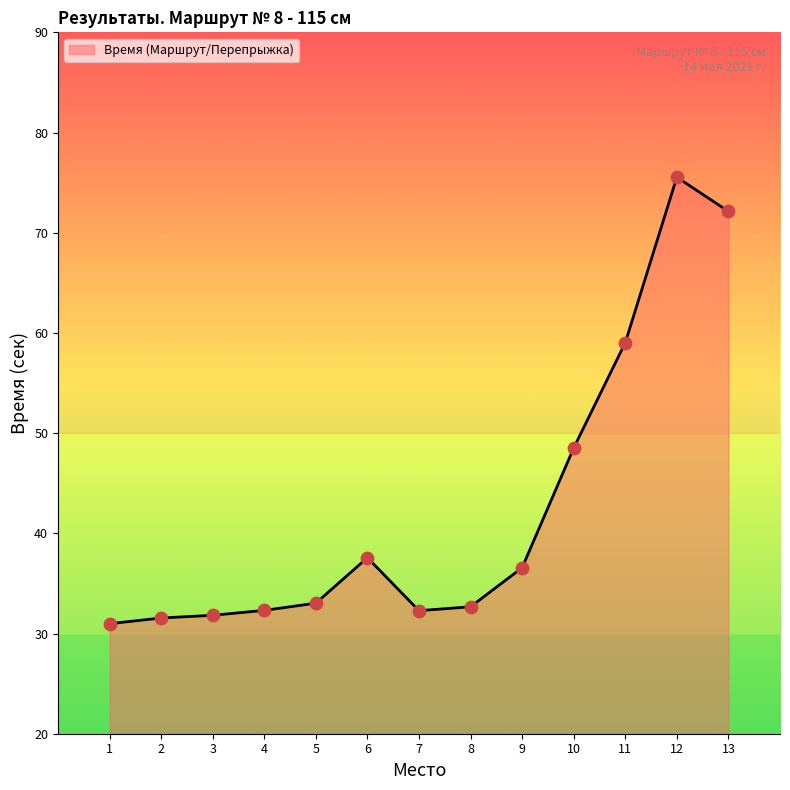

Which has a higher value, 4 or 1?

4